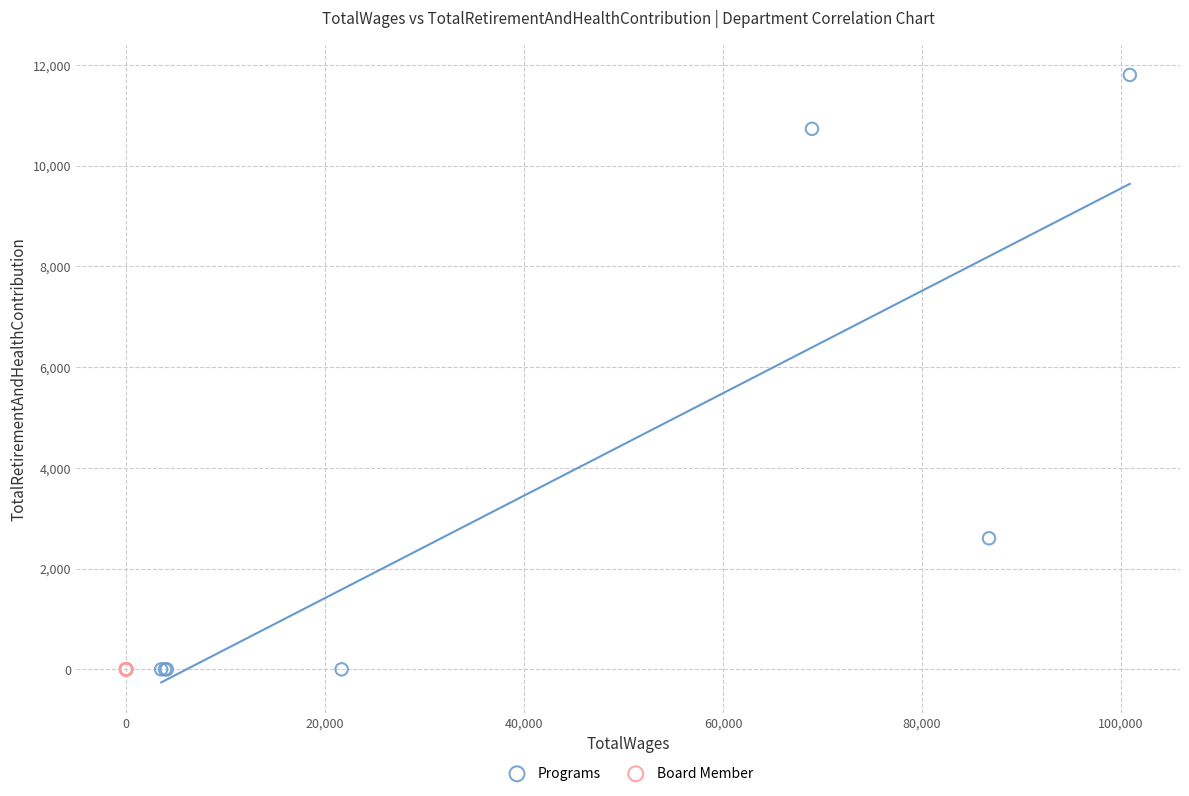

Which series reaches the maximum Y coordinate?

Programs